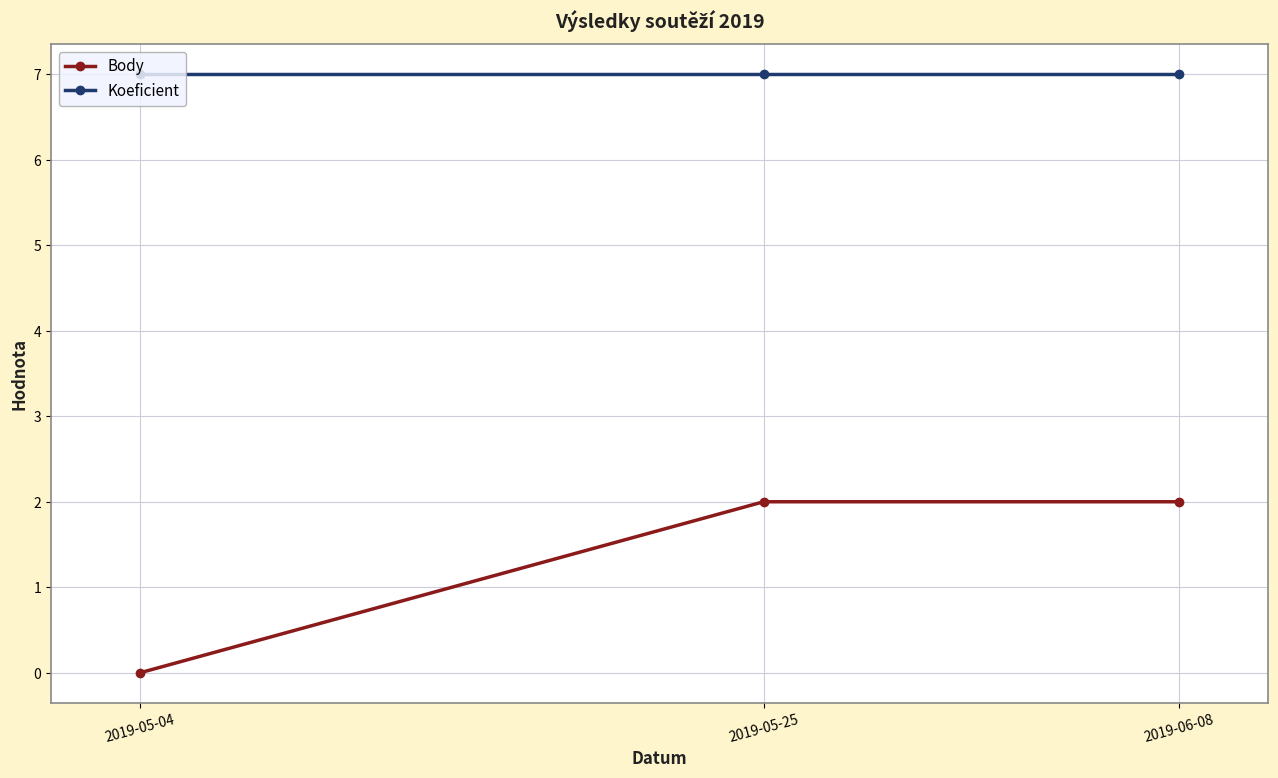

True or false: Koeficient has a value of 7 at 2019-06-08.

True